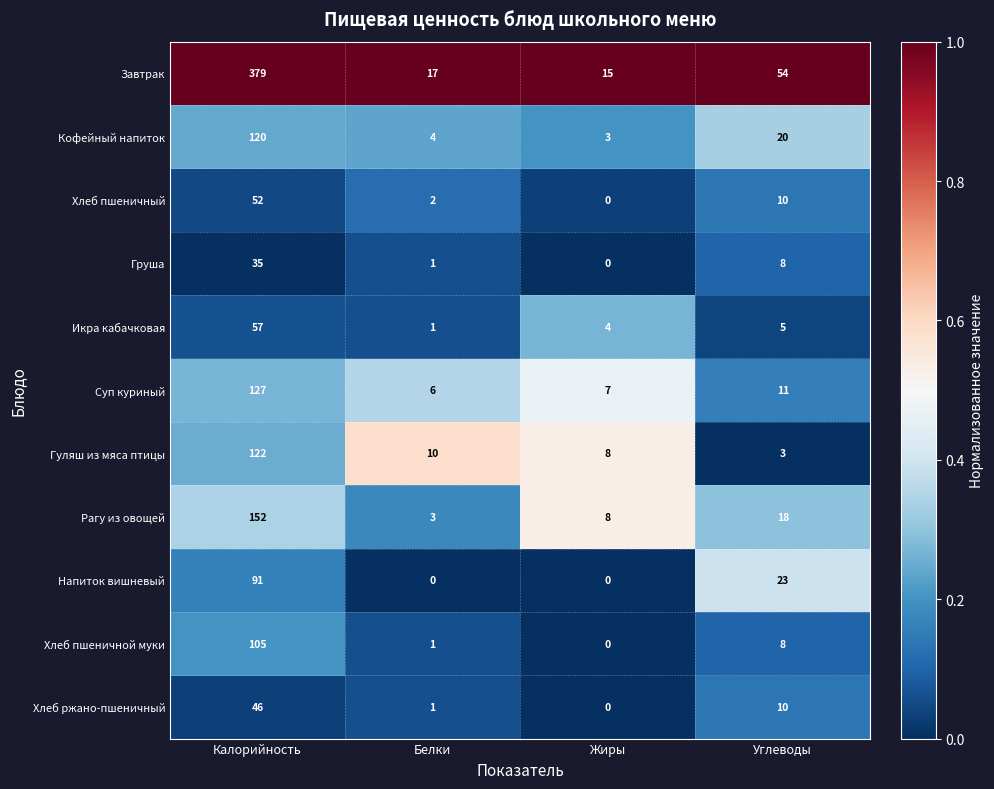

Which series has the widest spread of values?

Завтрак